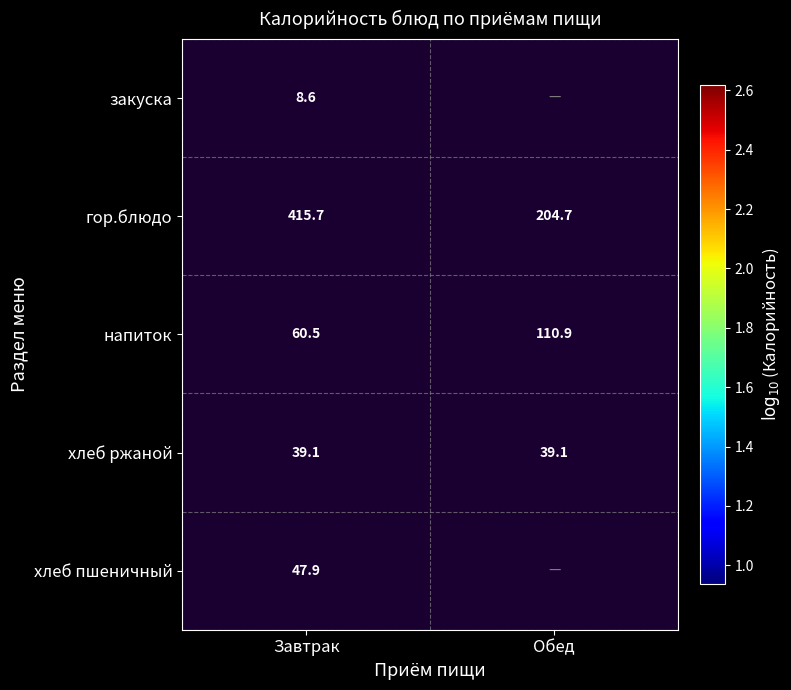

Is the value of напиток at Обед greater than the value of гор.блюдо at Завтрак?

No